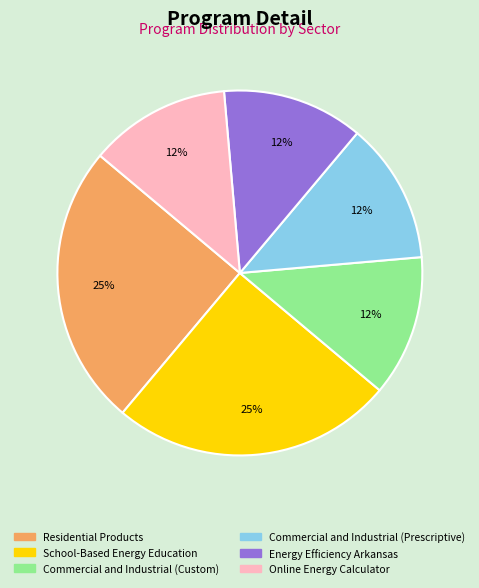

True or false: Energy Efficiency Arkansas accounts for 12% of the total.

True